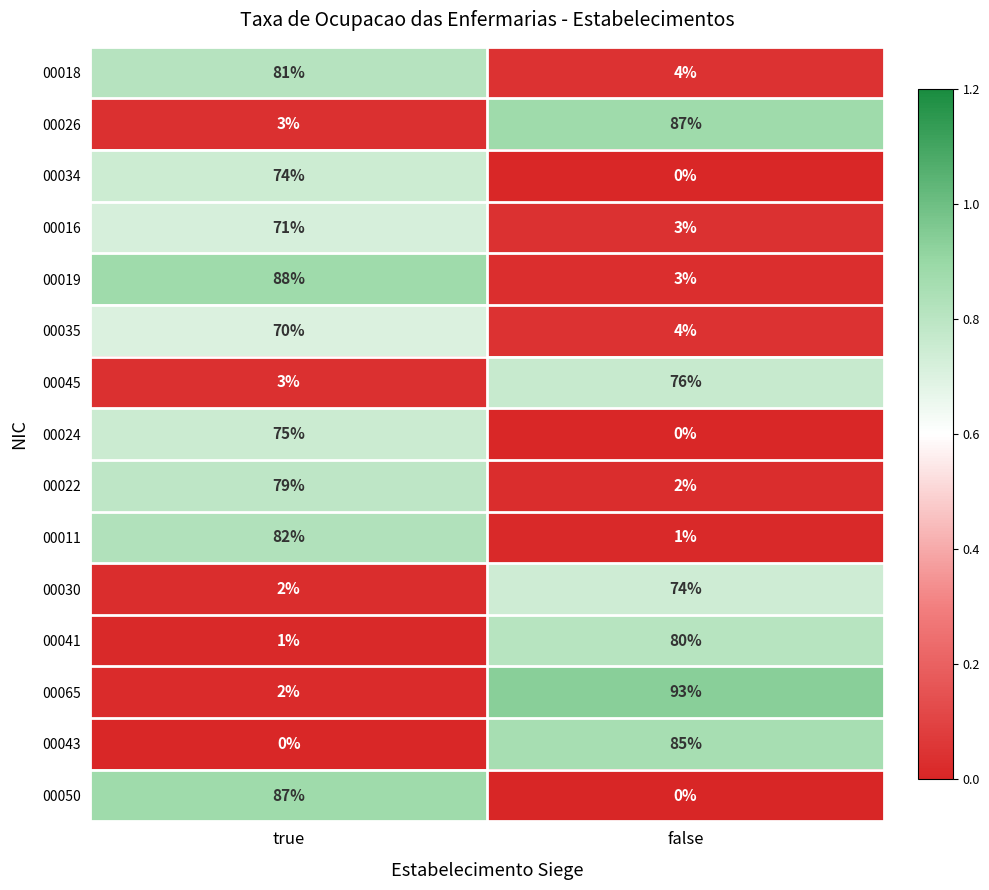

What is the spread (max minus min) of values at false?

93